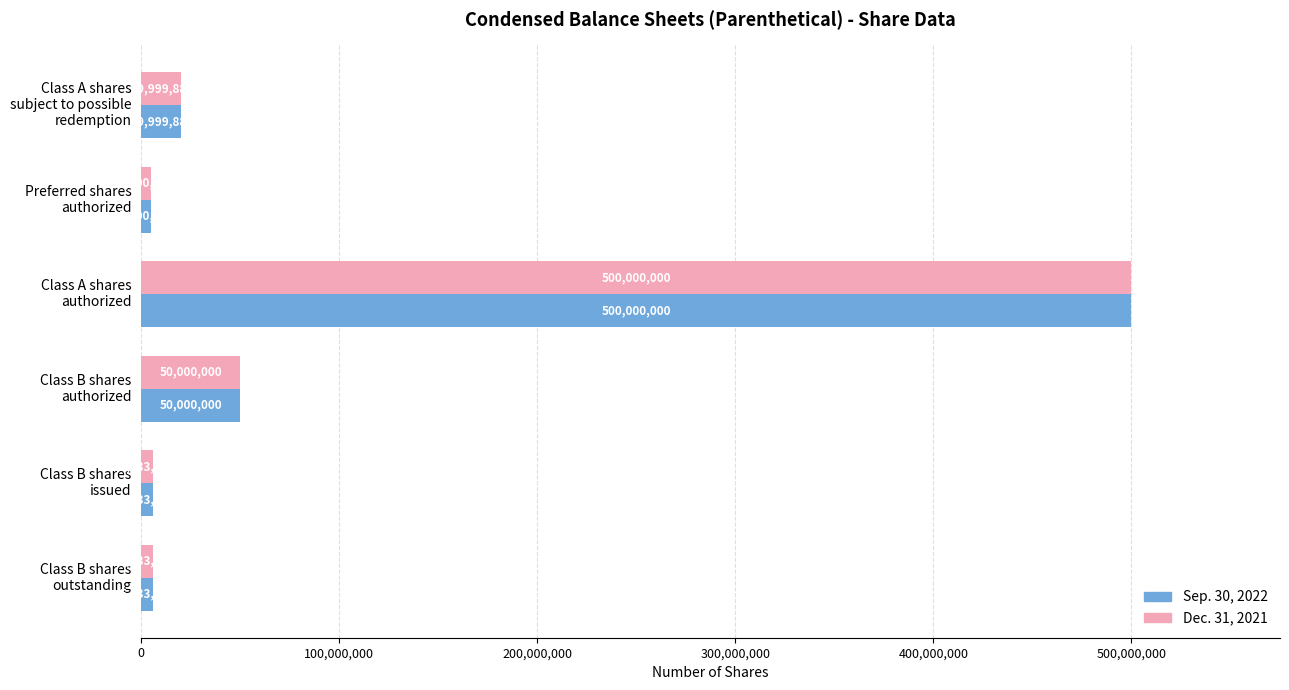

How many values in the Sep. 30, 2022 series are below 19999880?

3